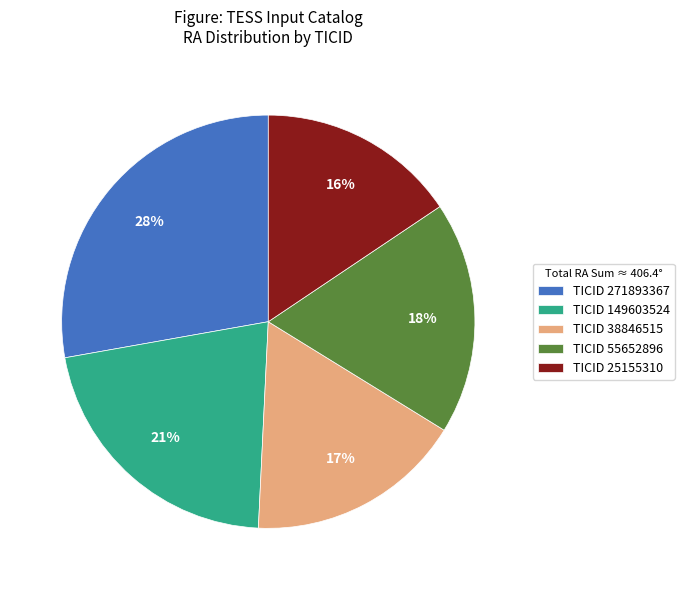

Approximately how many times larger is the value at TICID 149603524 compared to TICID 271893367?

0.8